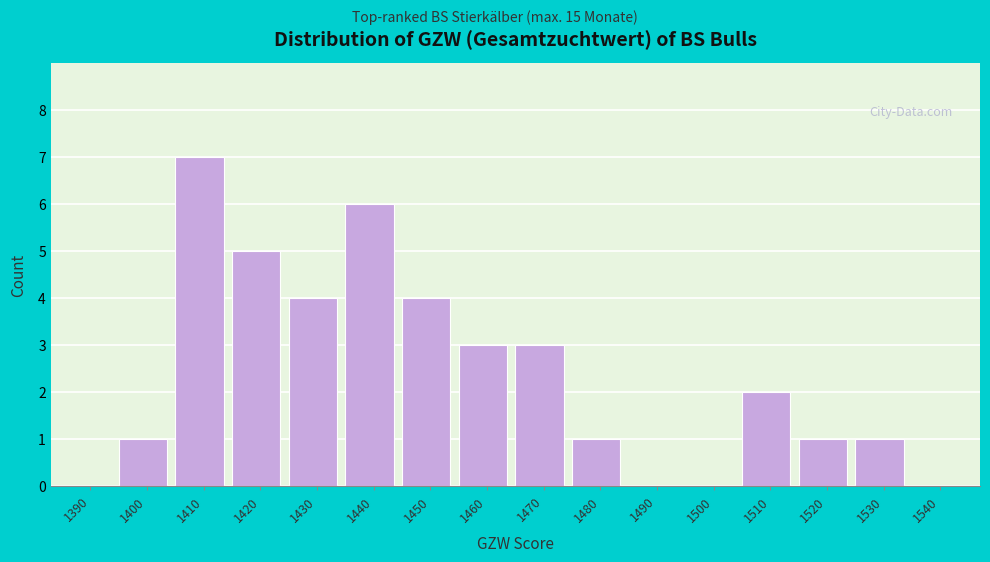

Reading right to left, transcribe all the data shown in this chart.

1540=0	1530=1	1520=1	1510=2	1500=0	1490=0	1480=1	1470=3	1460=3	1450=4	1440=6	1430=4	1420=5	1410=7	1400=1	1390=0